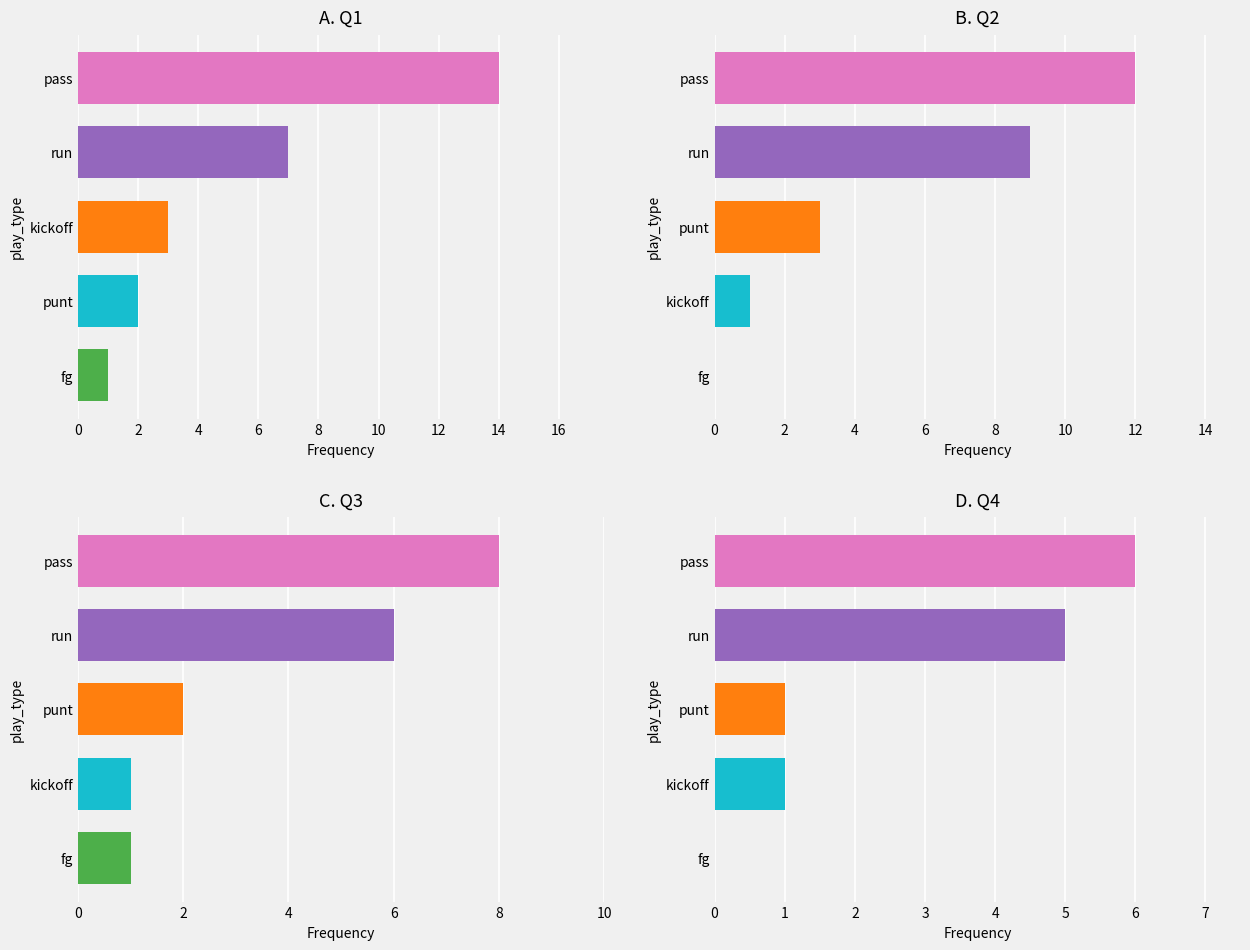

What is the difference between the pass values at Q4 and Q2?

6